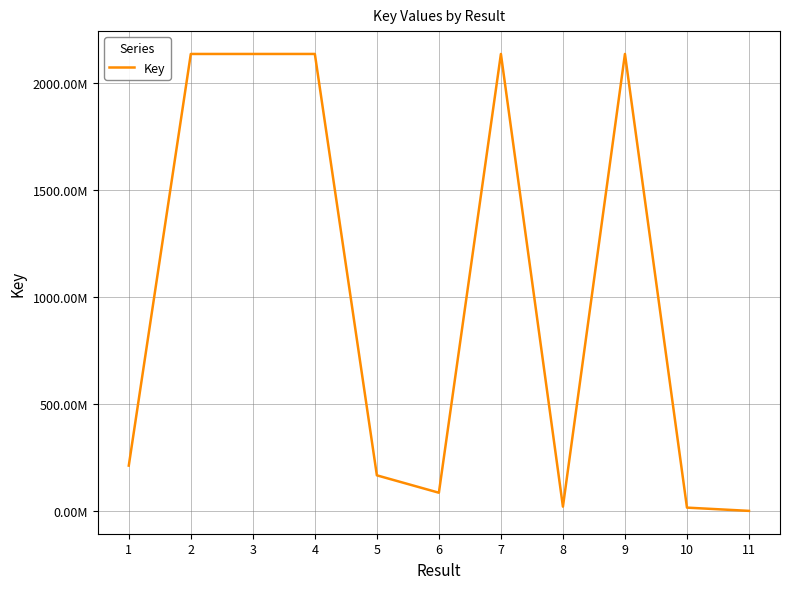

Is this an area chart (filled region under the line)?

No